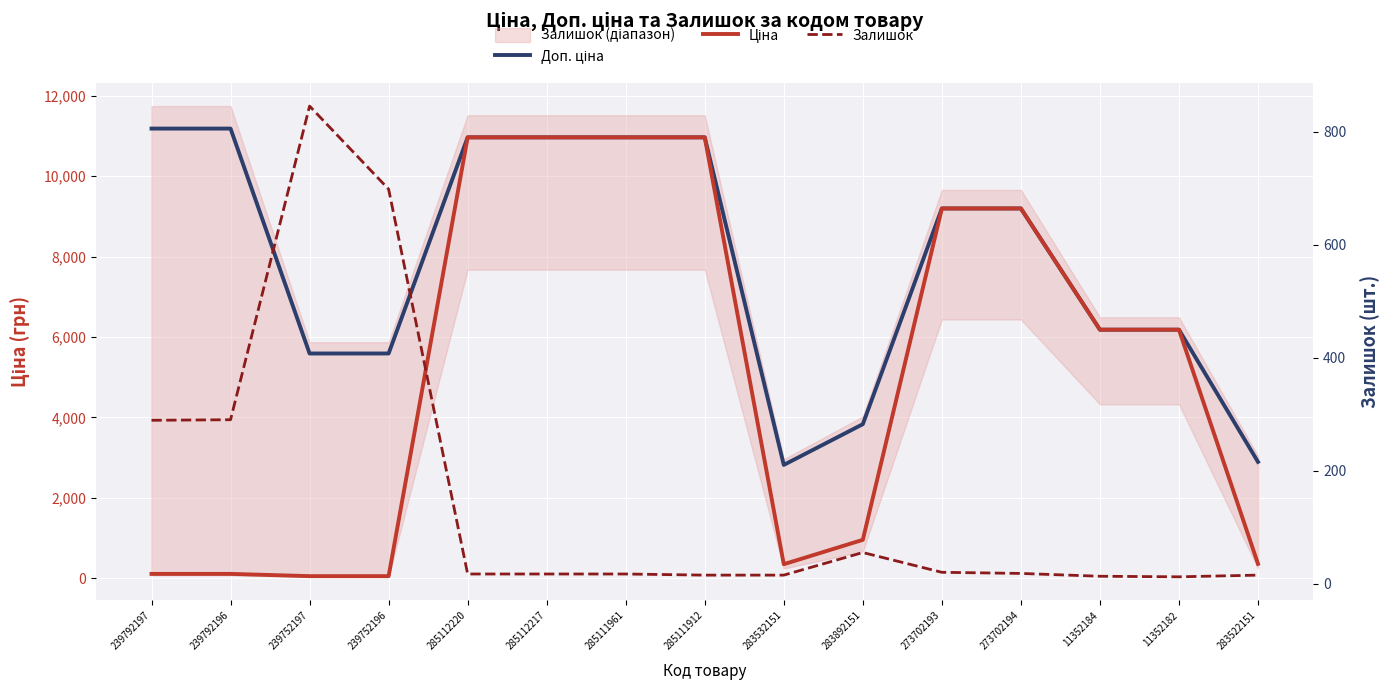

Is it true that Доп. ціна equals 10964.4 at 285112217?

True